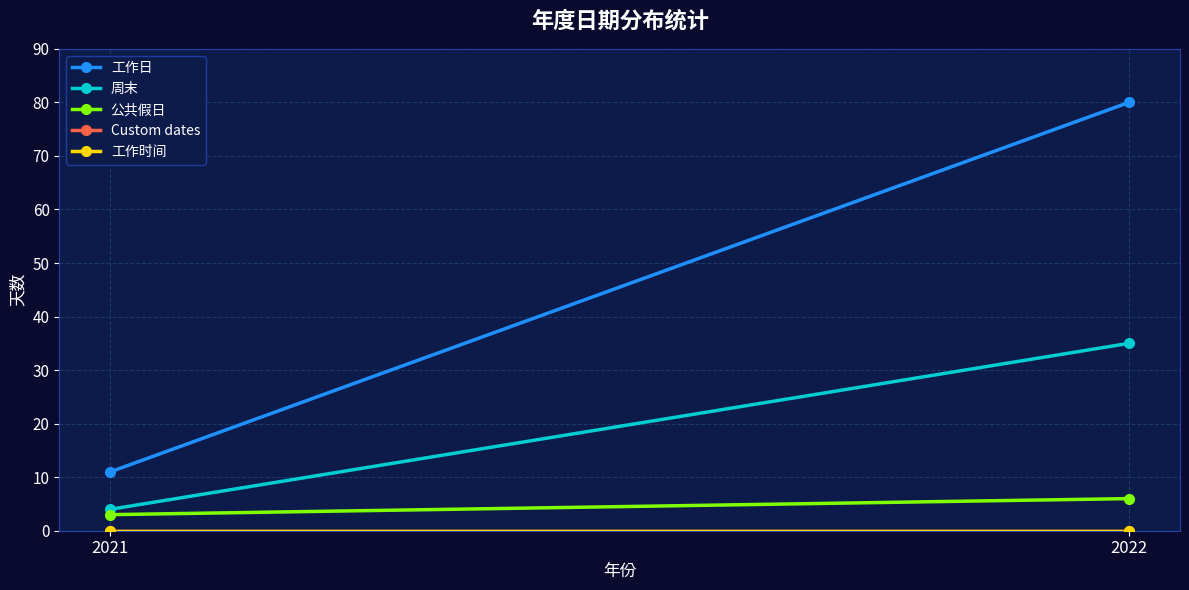

Between 2022 and 2021, which is larger?

2022